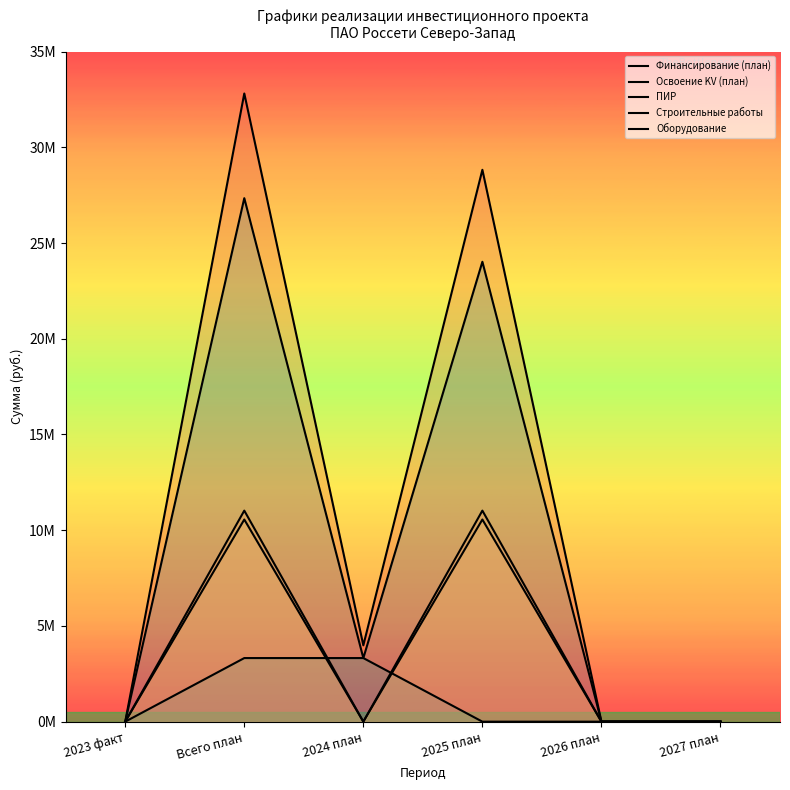

Which series has the widest spread of values?

Финансирование (план)